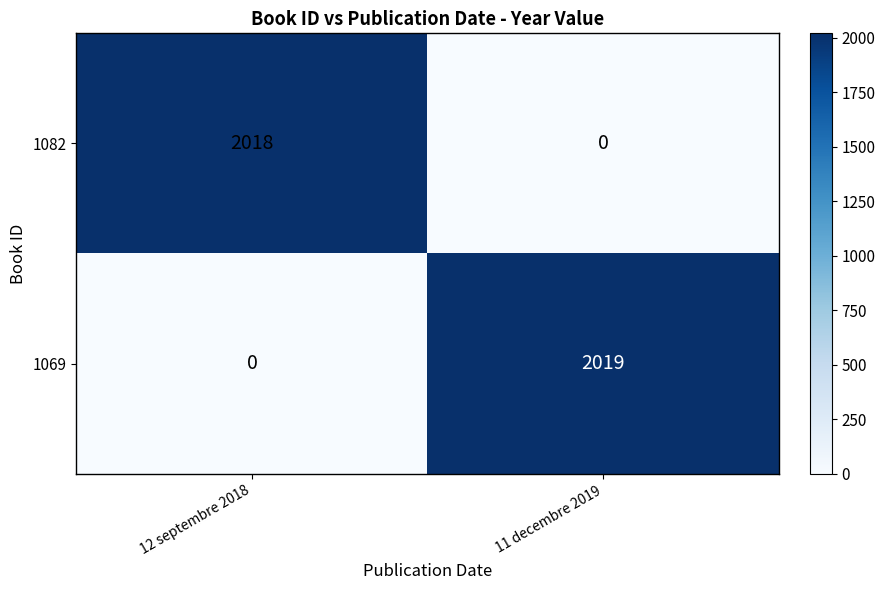

The 1069 series shows 0 at 12 septembre 2018. True or false?

True